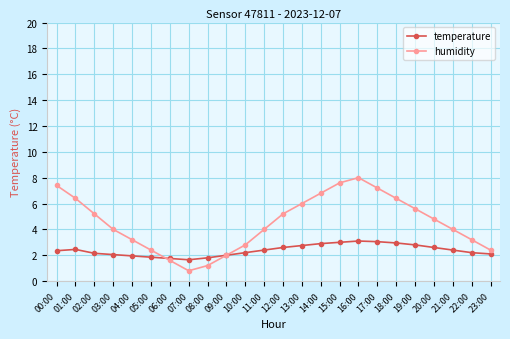

How many lines are shown in the chart?

2